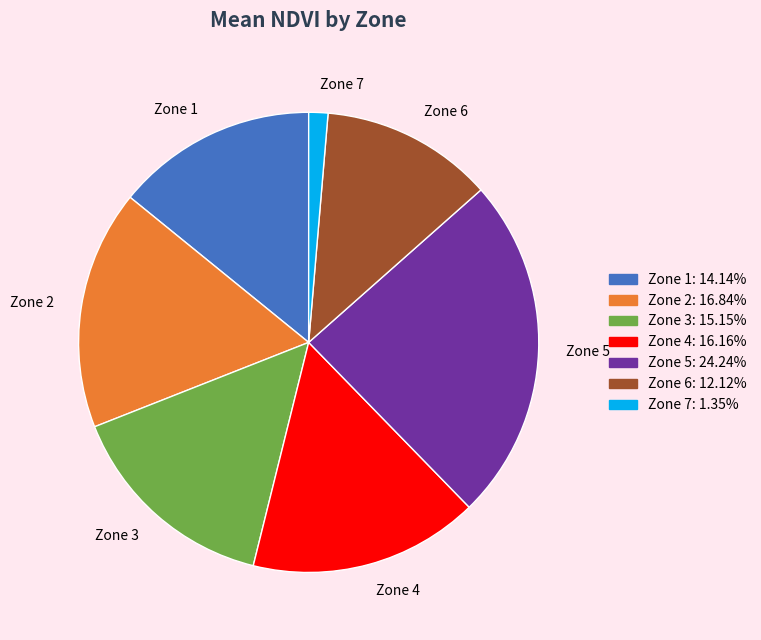

Count the number of slices in the pie.

7